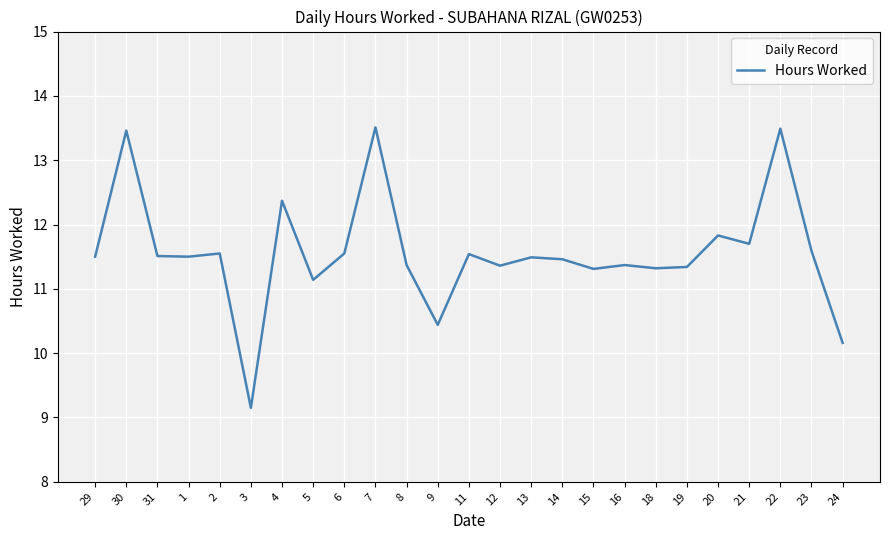

What is the difference between the maximum and minimum values?

4.4